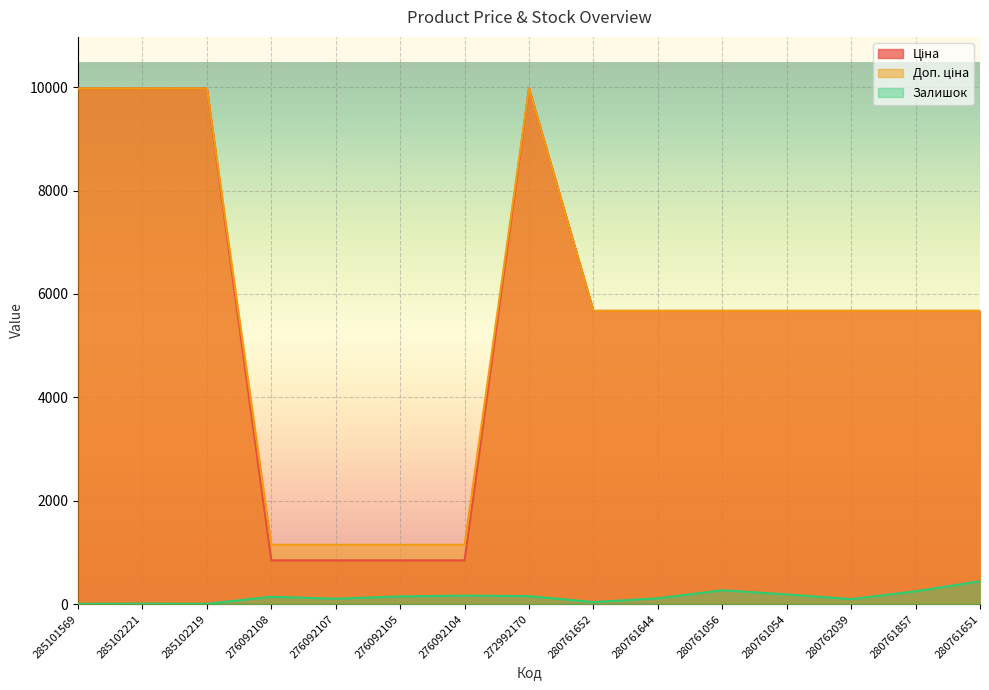

How many lines are shown in the chart?

3